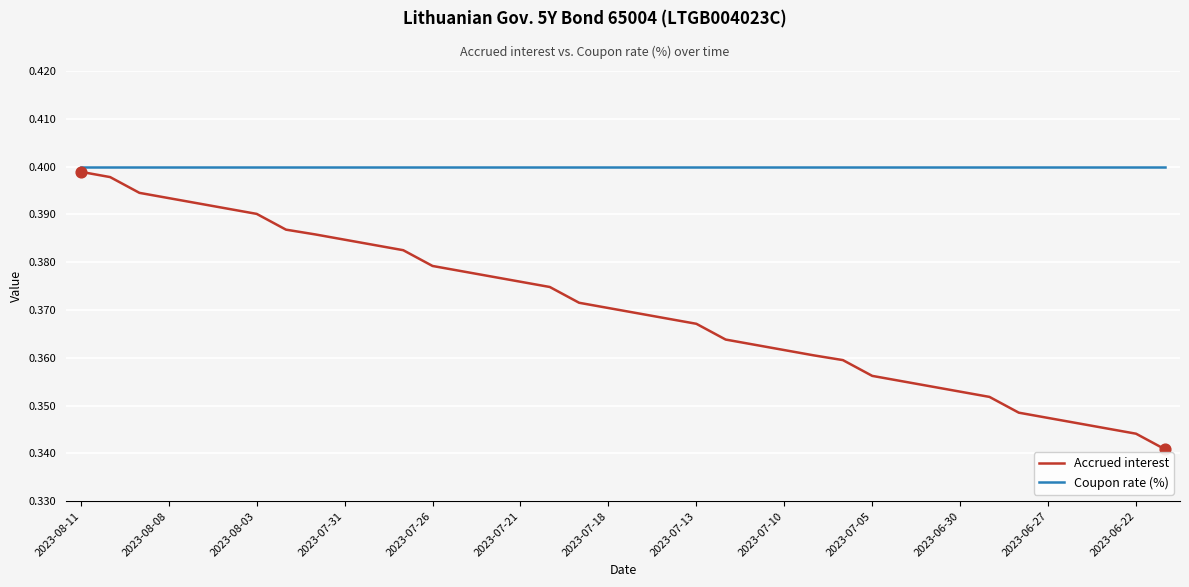

Which series has the widest spread of values?

Accrued interest